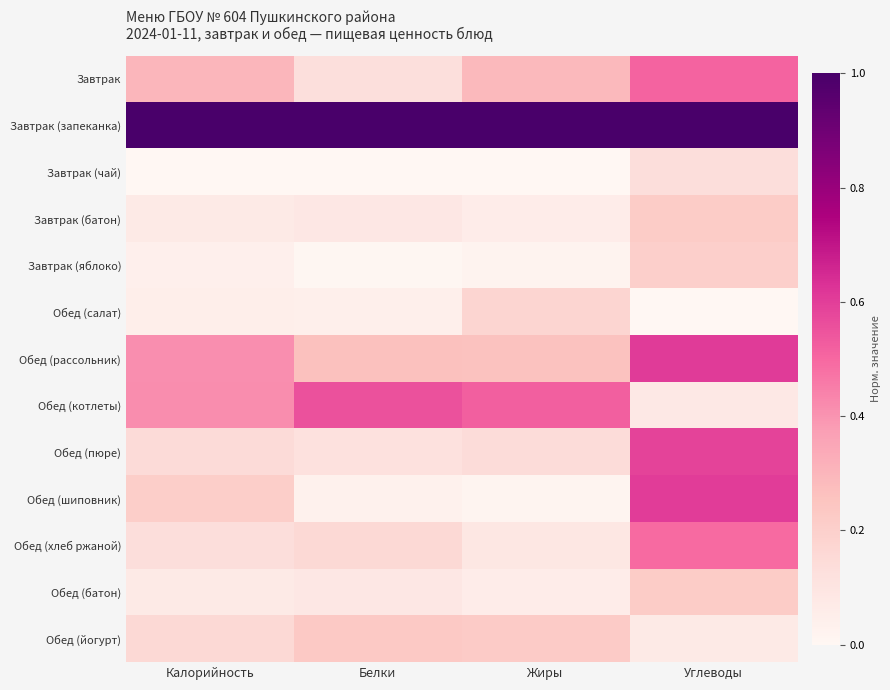

Which series has the largest range (max minus min)?

Обед (шиповник)